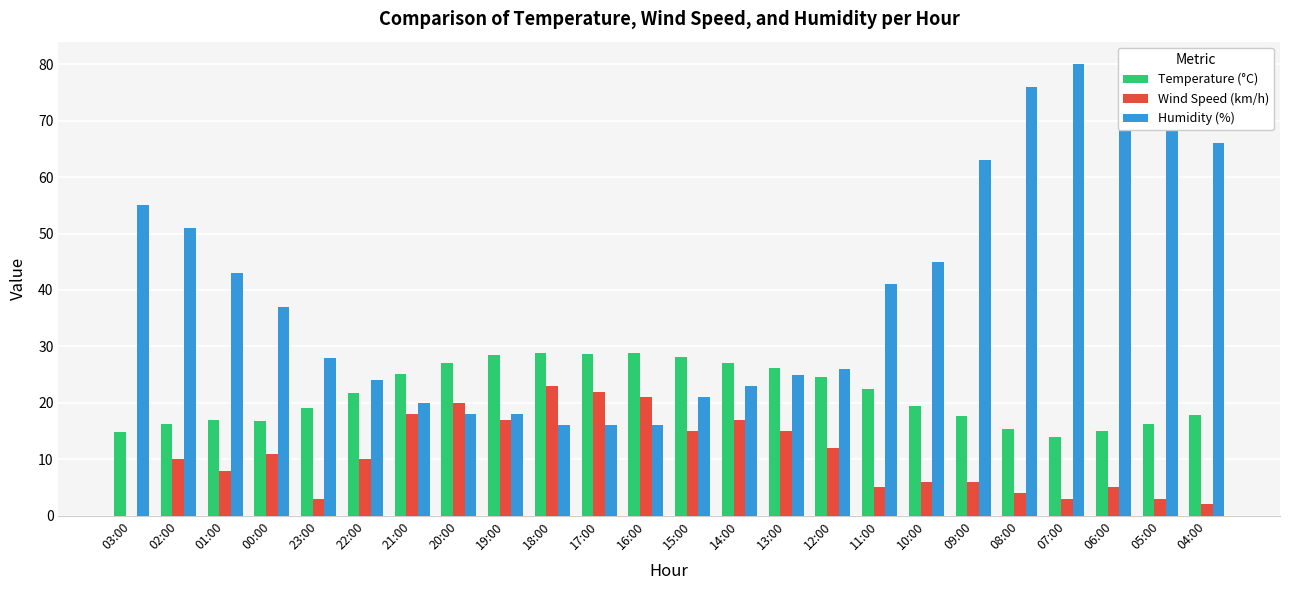

What is the maximum value shown in the chart?

80.0